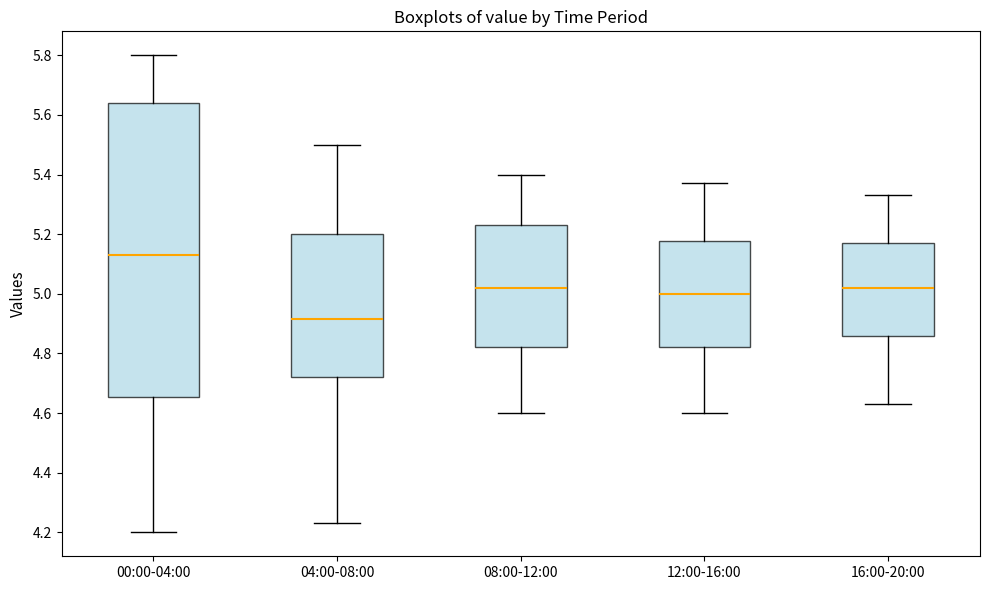

Which box has the highest median line?

00:00-04:00